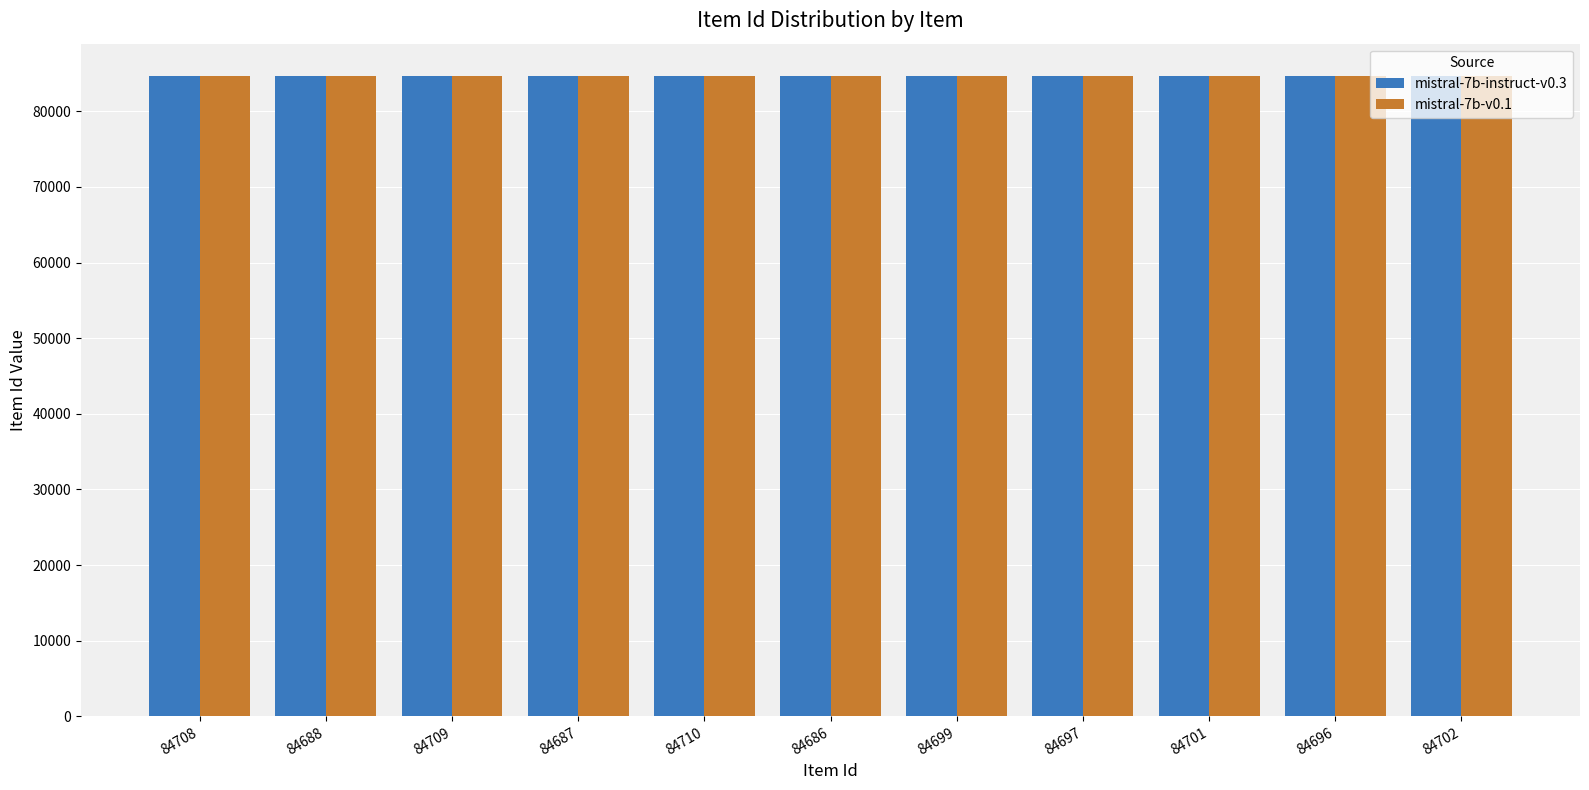

What position from the right is 84710?

7